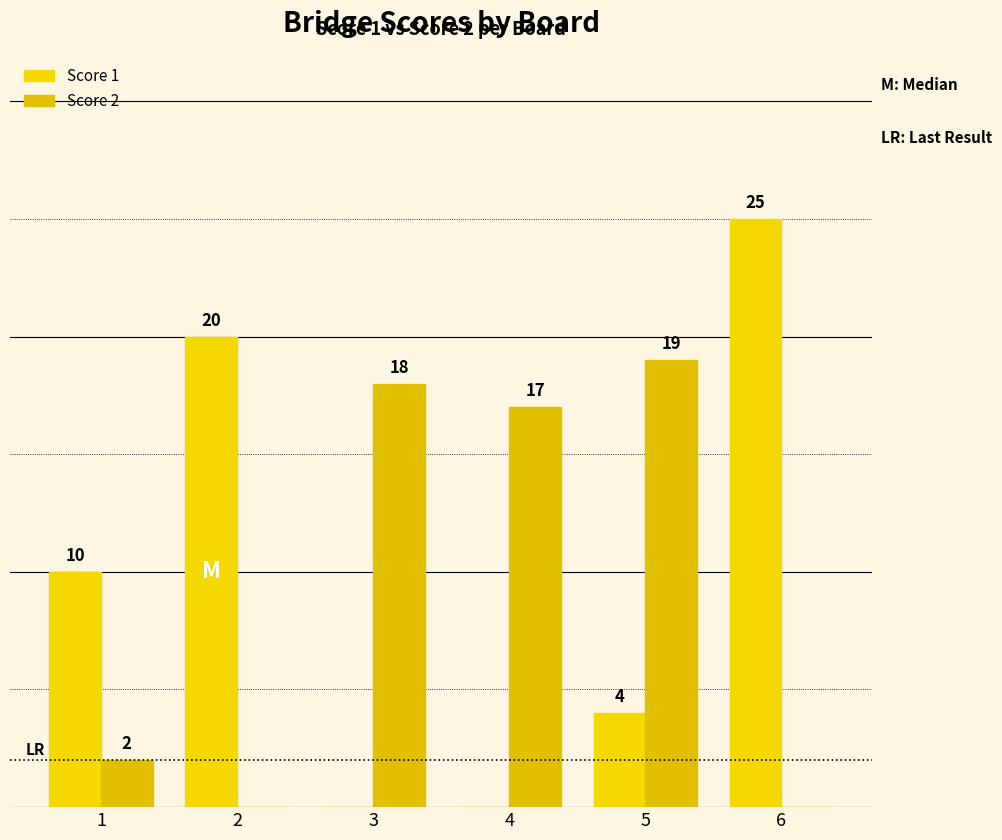

Rank the series at 3 from highest to lowest value.

Score 2, Score 1